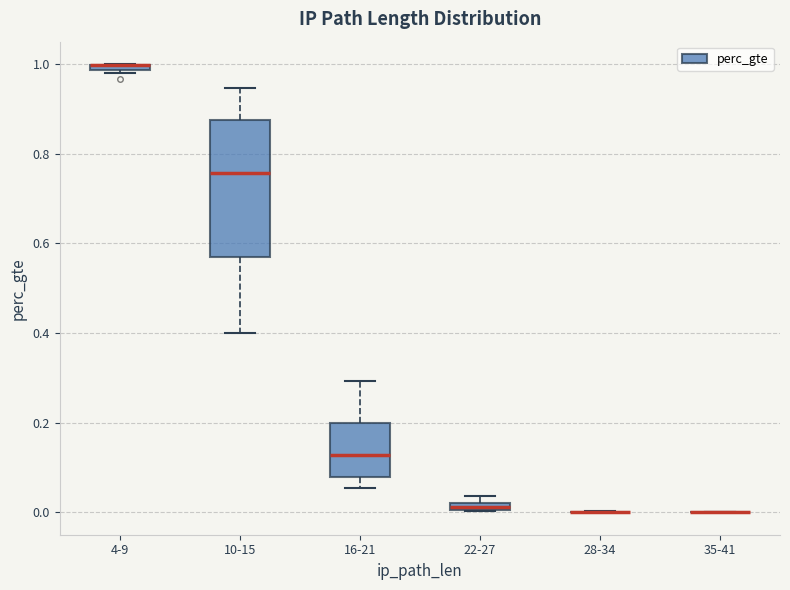

Where is the upper edge of the box for 10-15 on the y-axis? The values are not printed on the chart, so give them approximately, as read against the axis.

0.88